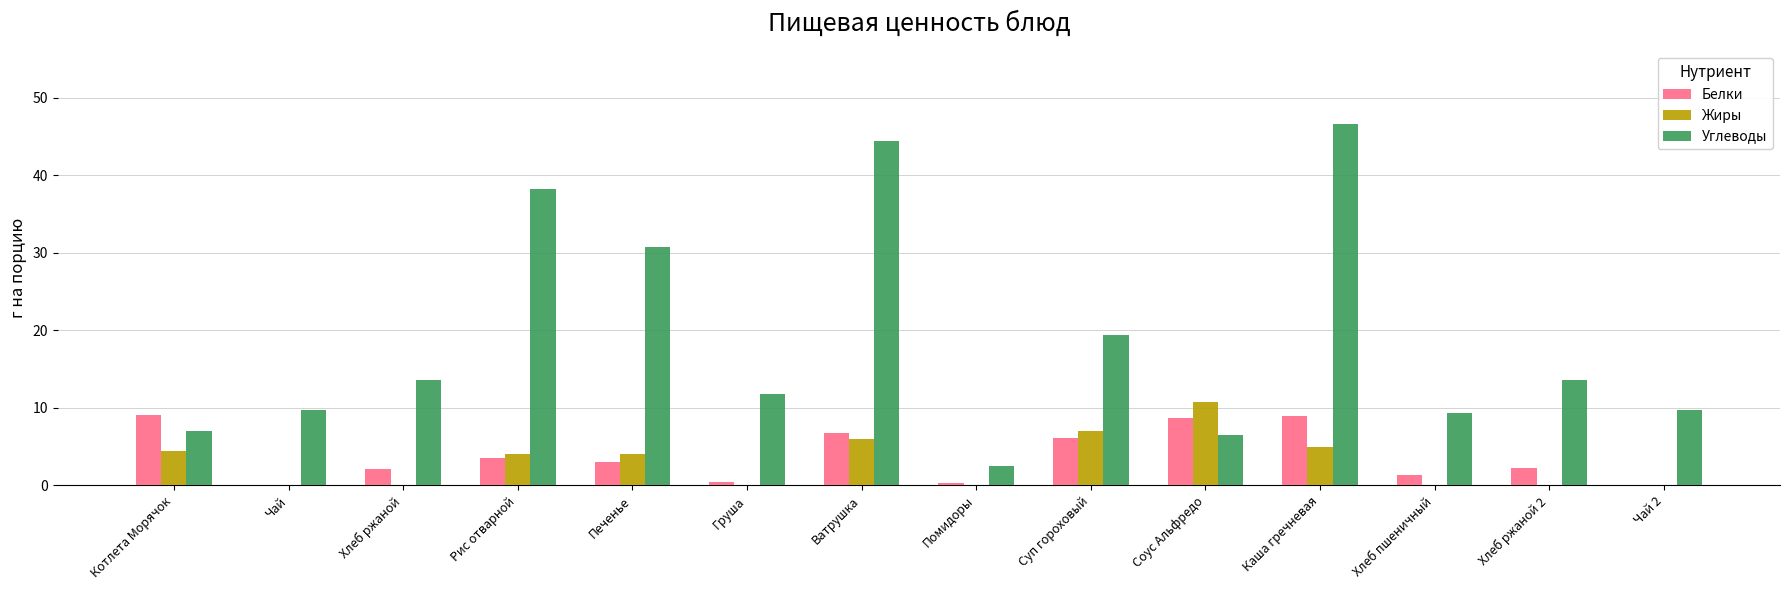

Between Помидоры and Хлеб ржаной 2, which series saw the biggest shift?

Углеводы